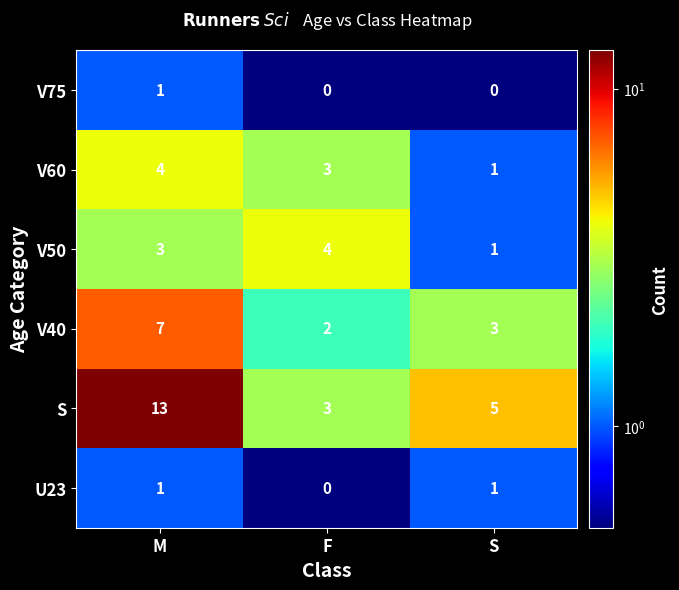

Where is S nearest to the value 8?

S